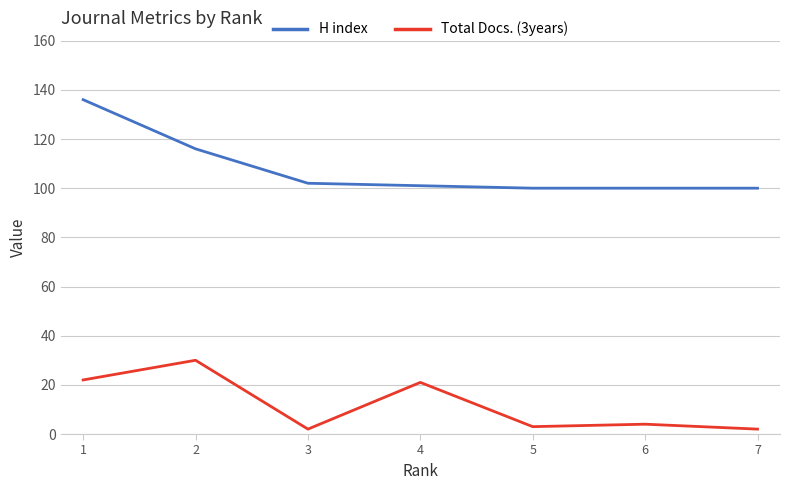

The value of H index at 5 is 100. True or false?

True